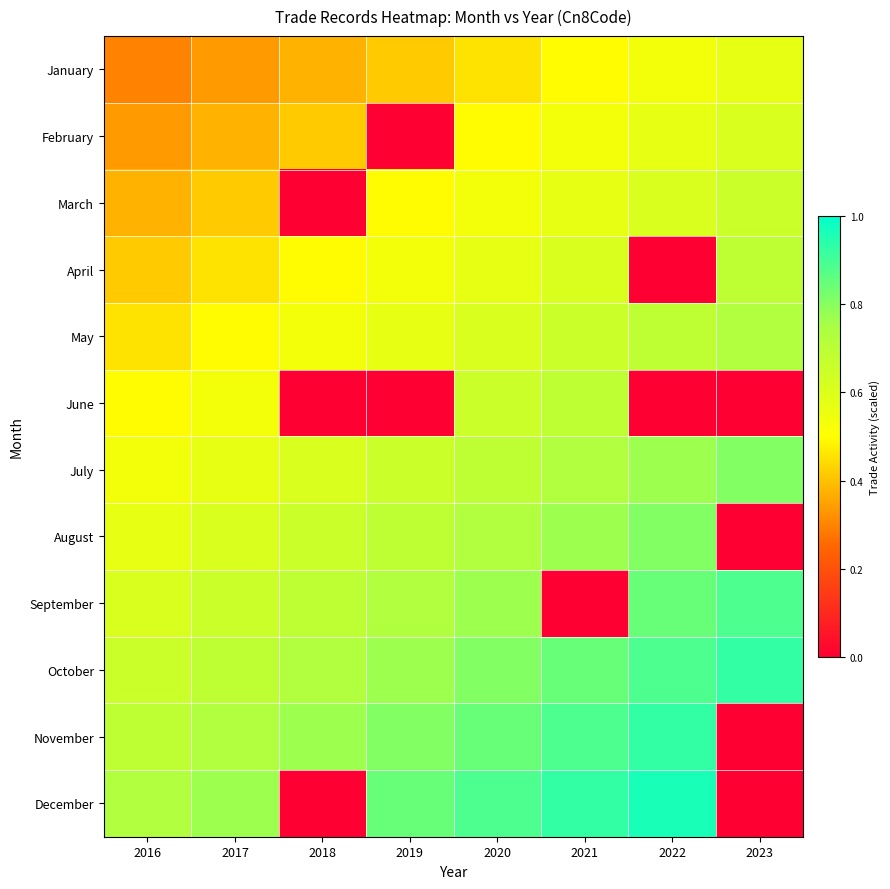

Rank the series at 2017 from highest to lowest value.

December, November, October, September, August, July, June, May, April, March, February, January